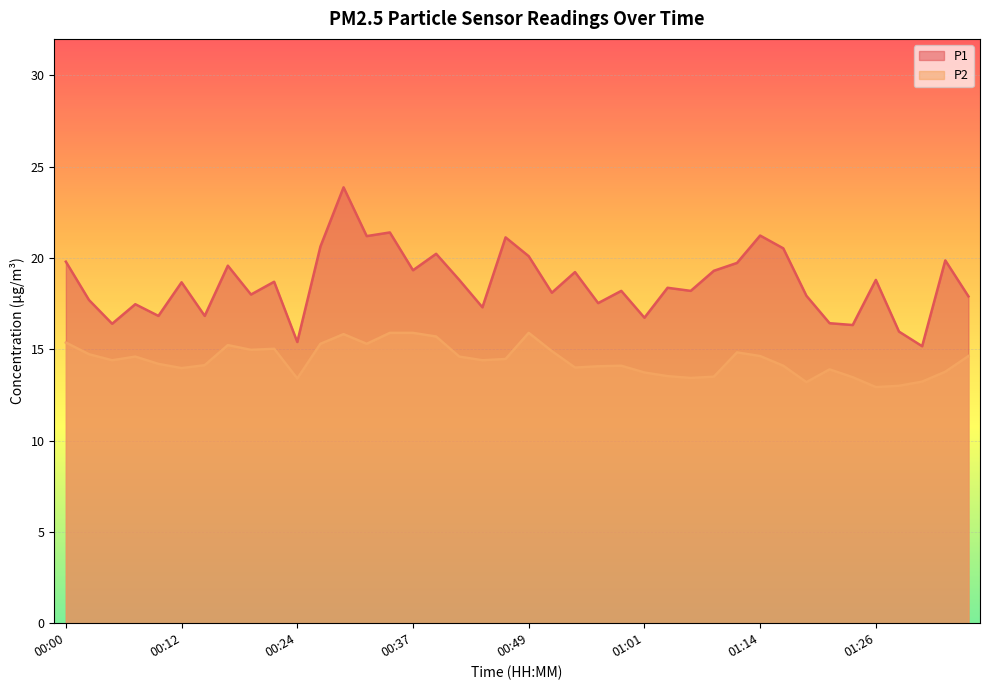

What position from the right is 01:09?

12